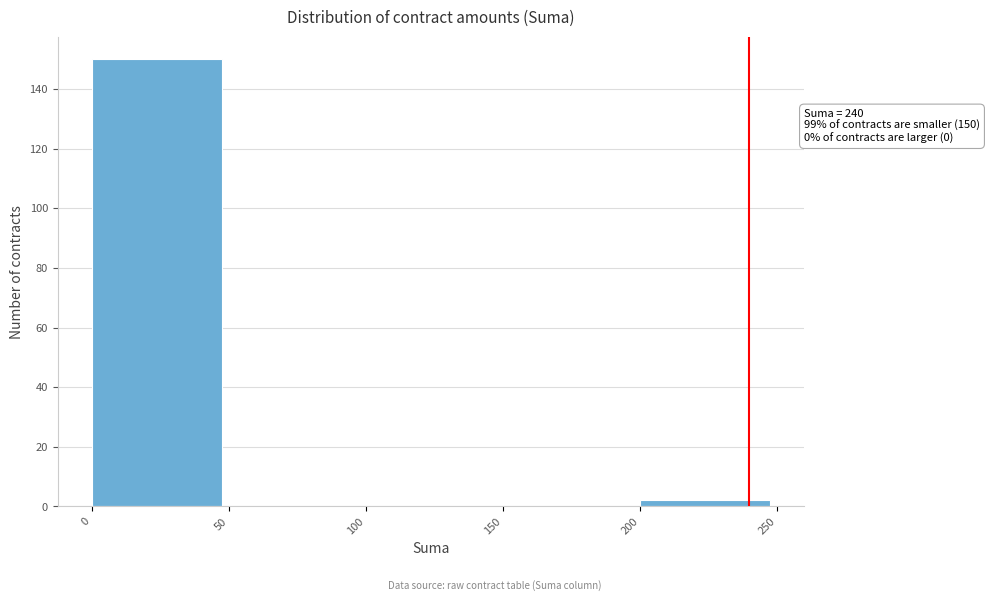

Which range on the x-axis has the tallest bar?

0 to 50